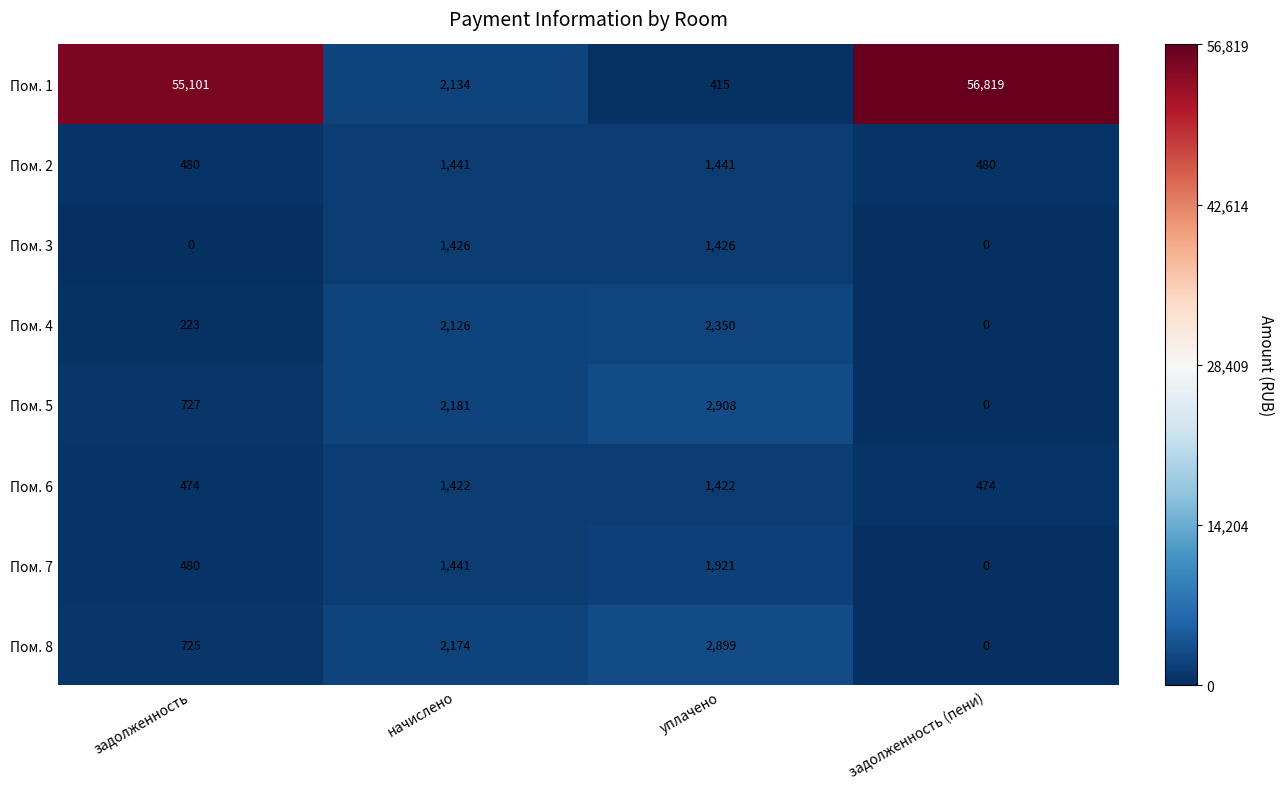

What is the greatest value displayed?

56819